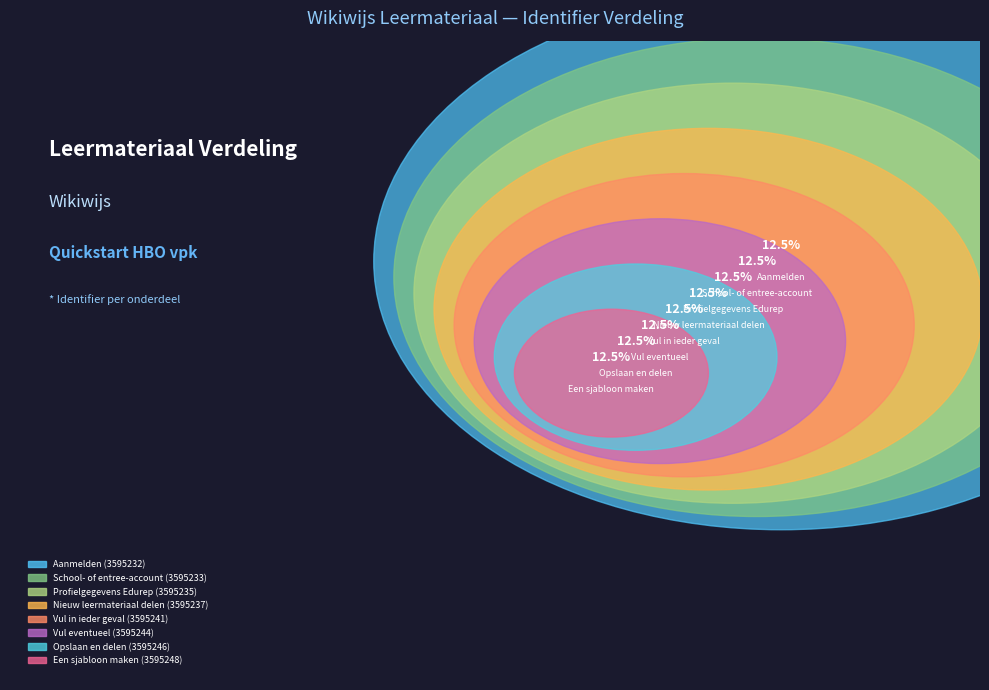

Is it true that Opslaan en delen is 13% of the pie?

True